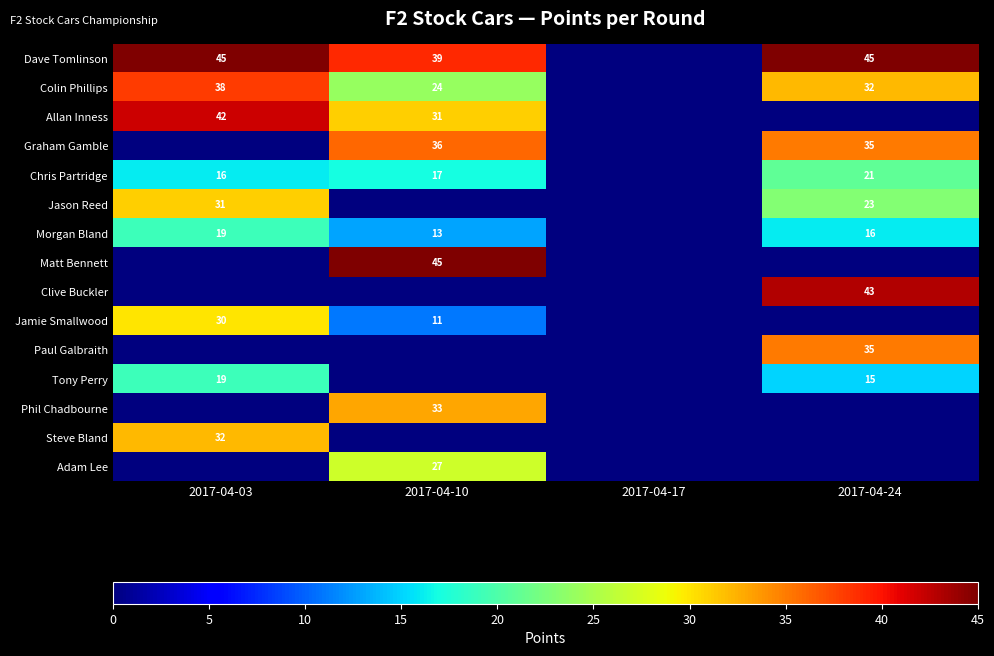

At which category is the sum across all series the highest?

2017-04-10